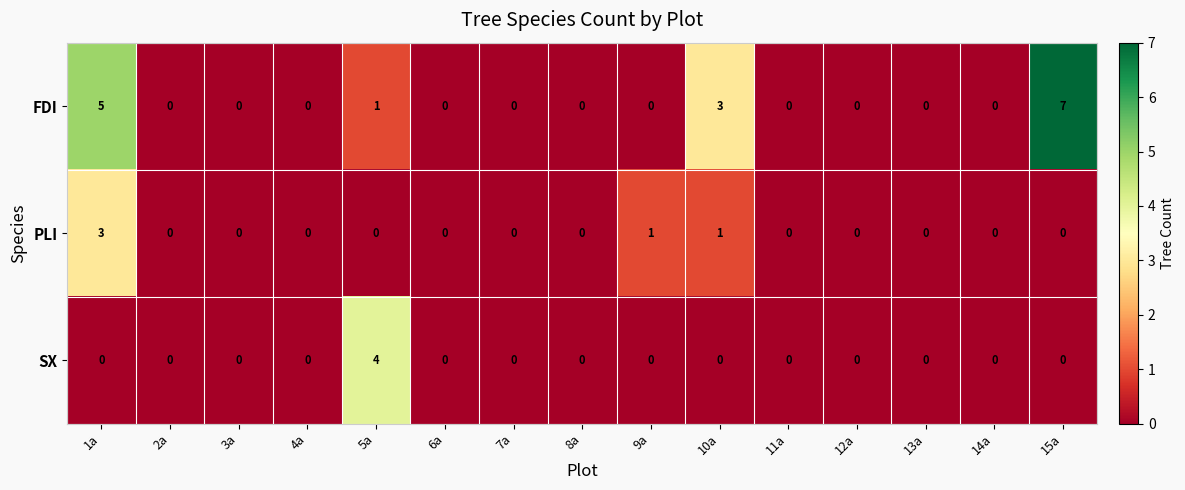

What is the greatest value displayed?

7